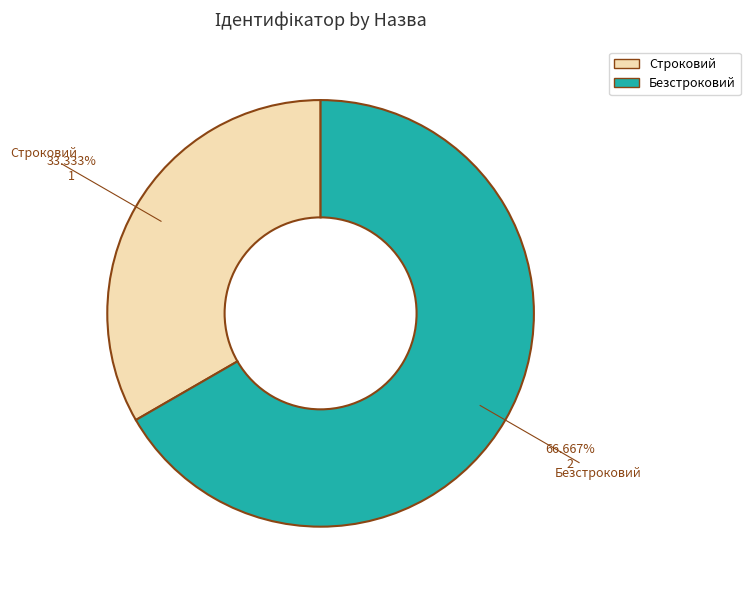

What is the ratio of the value at Строковий to the value at Безстроковий?

0.5